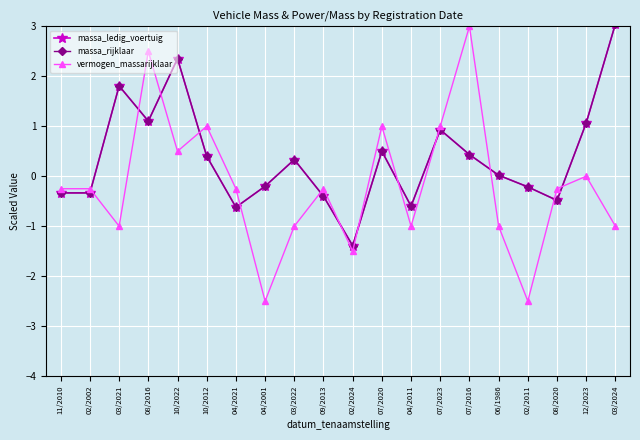

Between 04/2001 and 04/2011, which is larger?

04/2001